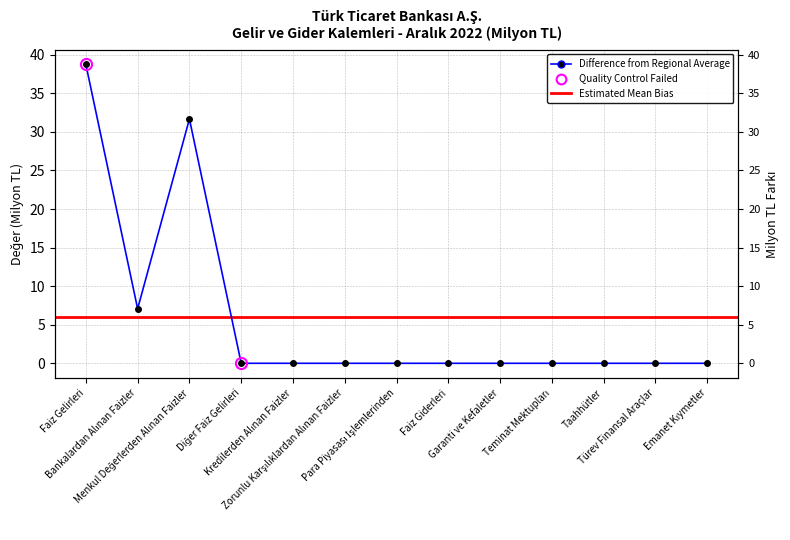

How many interior local peaks (higher than both neighbors) does the data have?

1